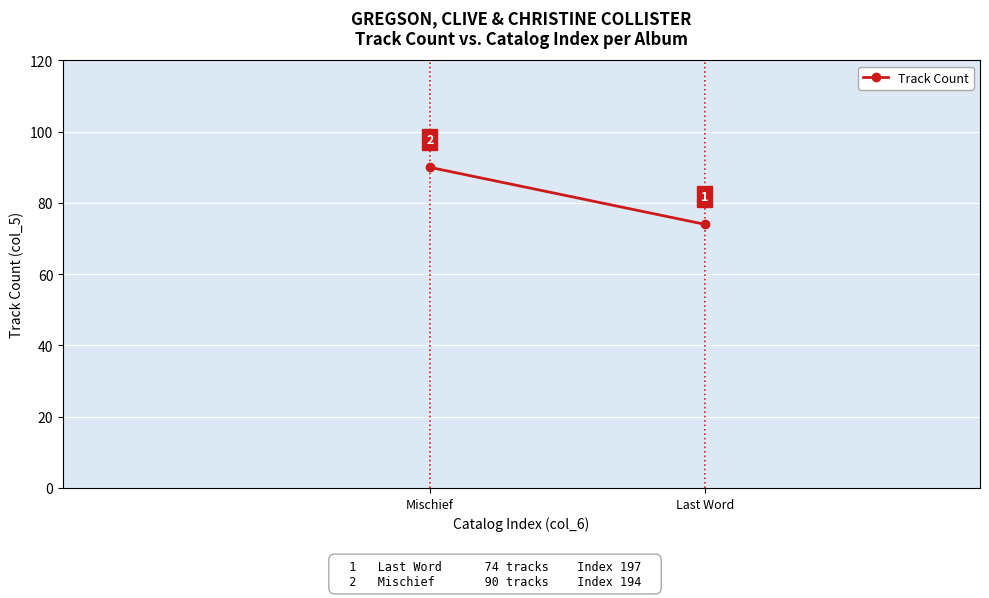

What is the ratio of the value at Last Word to the value at Mischief?

0.8